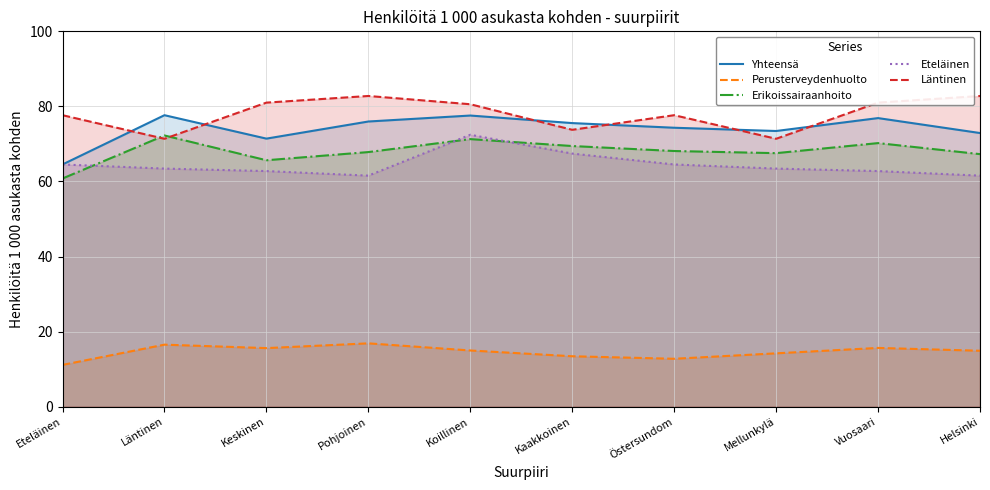

At which label is Läntinen closest to 77?

Eteläinen